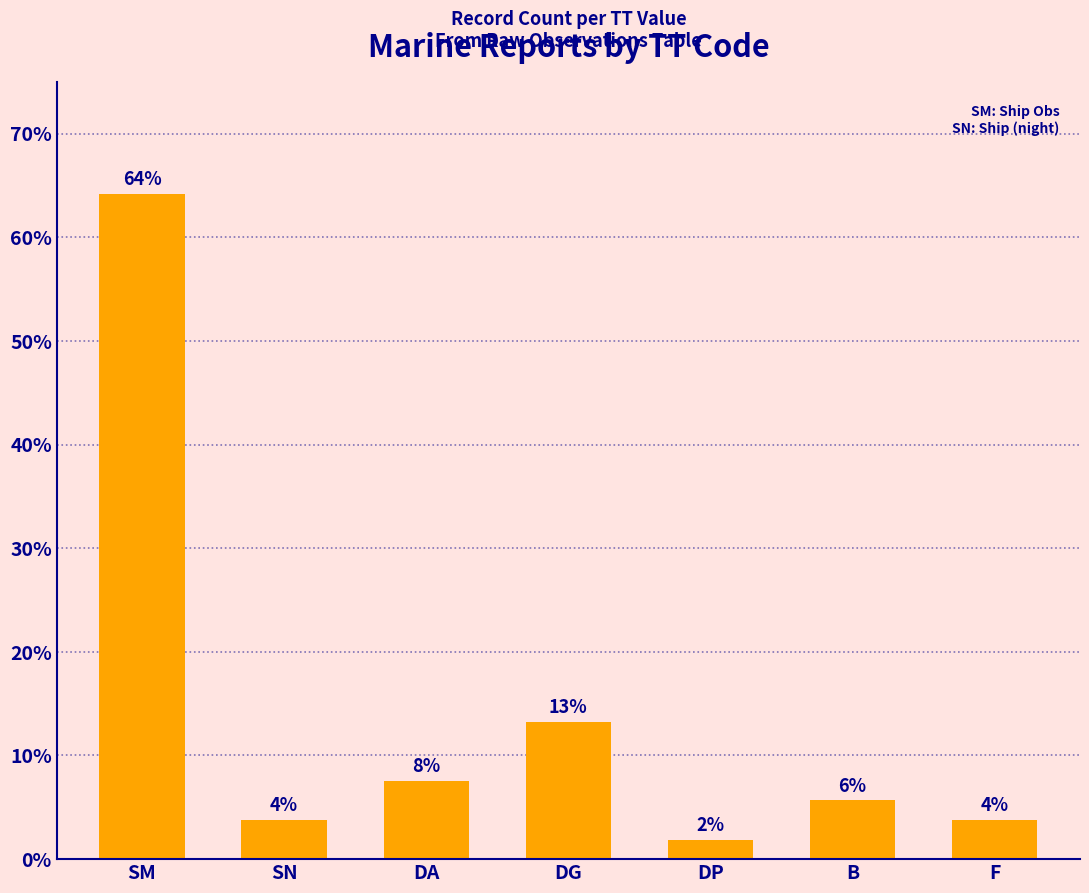

How many bars are there in total?

7